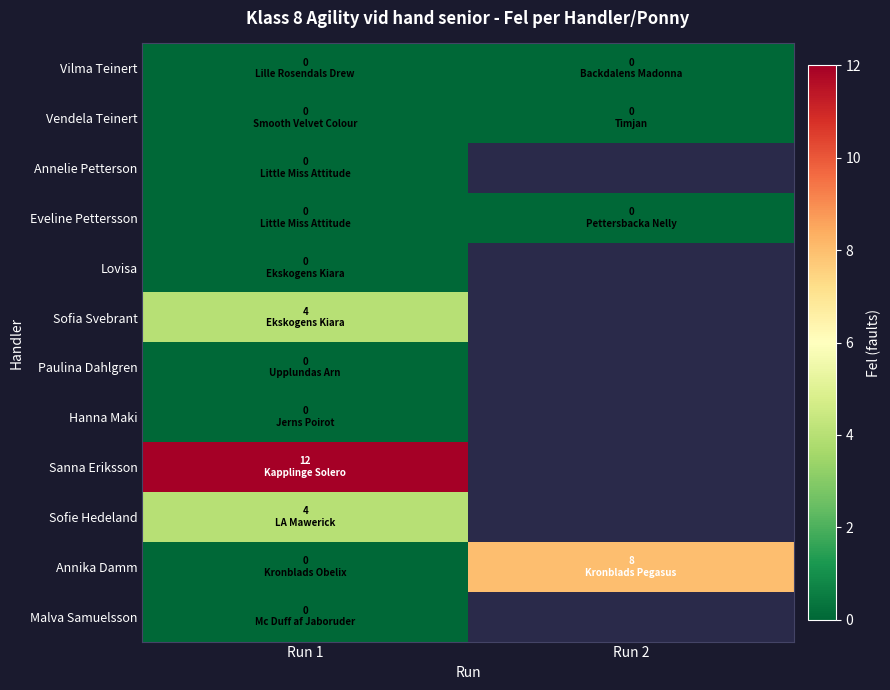

List the labels in order of Malva Samuelsson value, largest first.

Run 1, Run 2